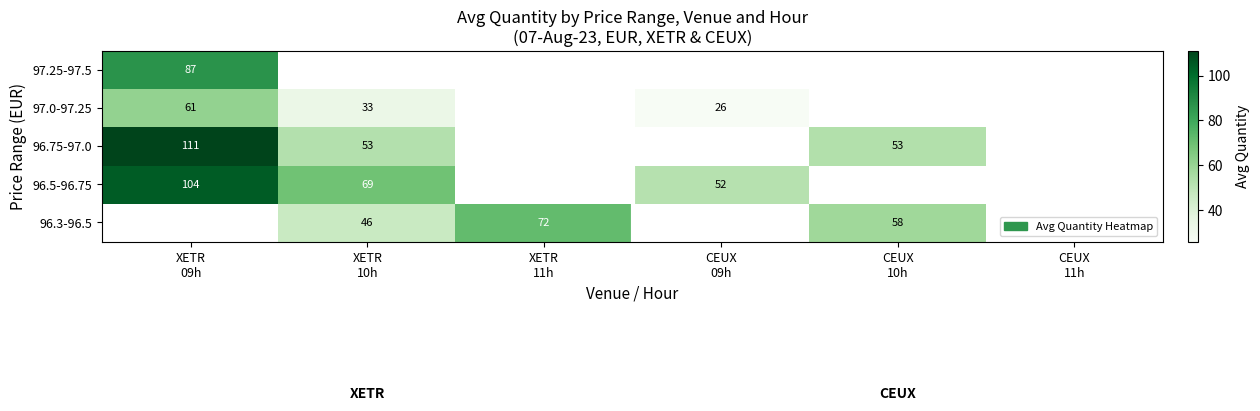

List the labels in order of 96.75-97.0 value, smallest first.

XETR 10h, XETR 11h, CEUX 09h, CEUX 10h, CEUX 11h, XETR 09h